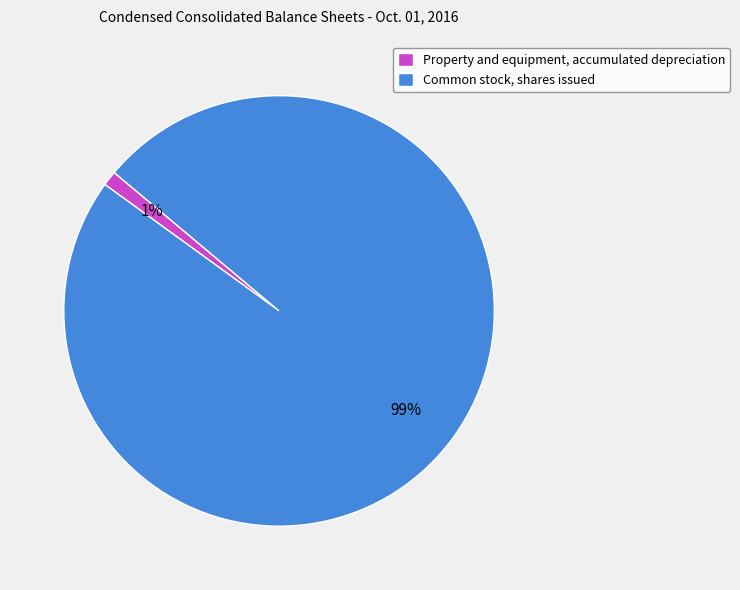

Which category has the smallest portion of the pie?

Property and equipment, accumulated depreciation